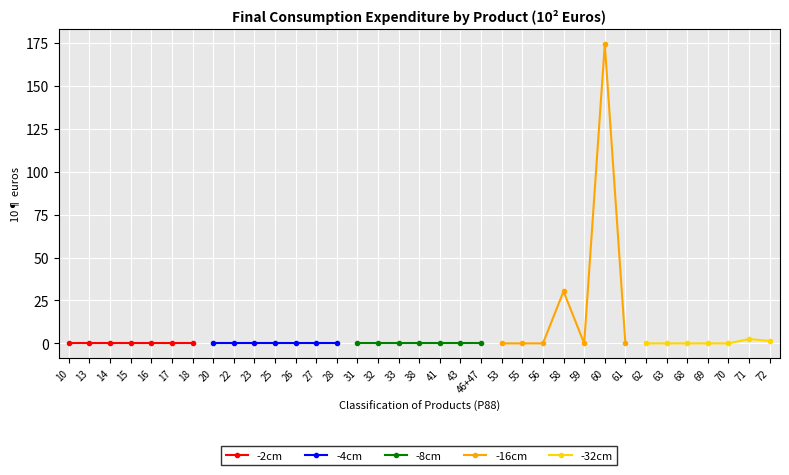

Which series has the largest total across all categories?

-16cm